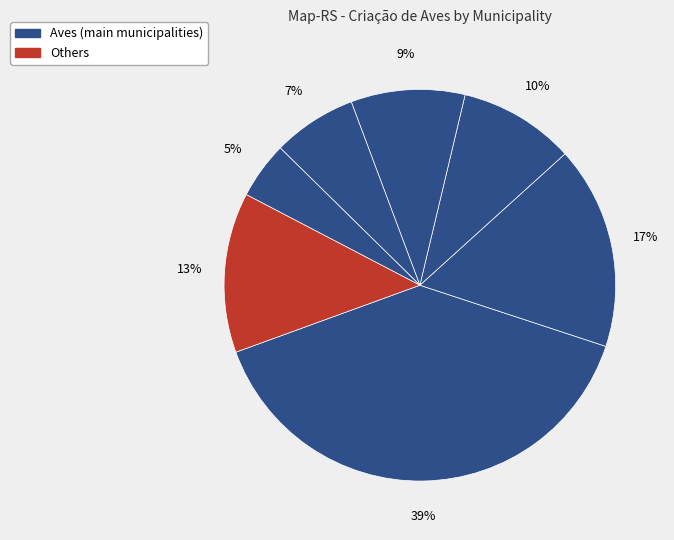

Is there a majority slice in this chart?

No